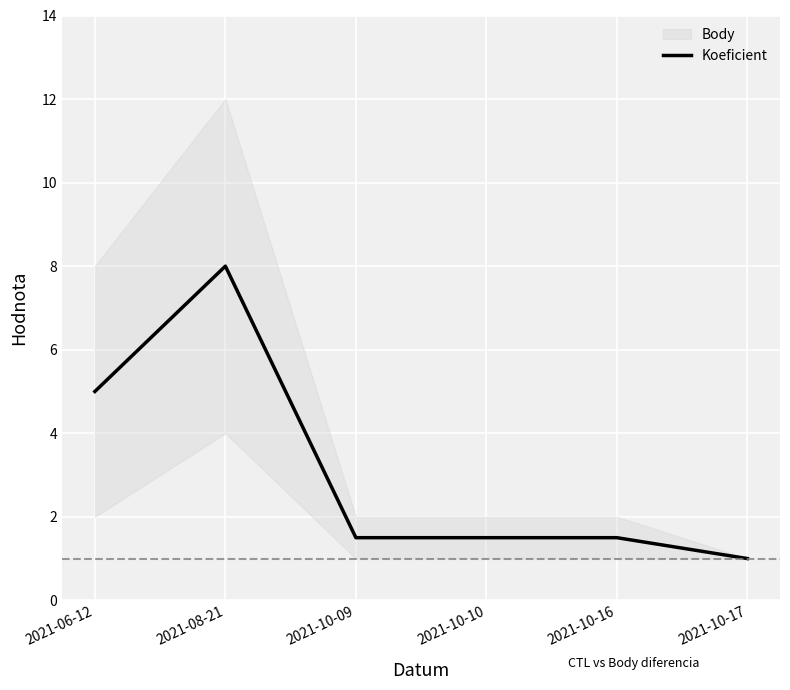

Reading left to right, what are all the values shown in this chart?

2021-06-12=5.0	2021-08-21=8.0	2021-10-09=1.5	2021-10-10=1.5	2021-10-16=1.5	2021-10-17=1.0